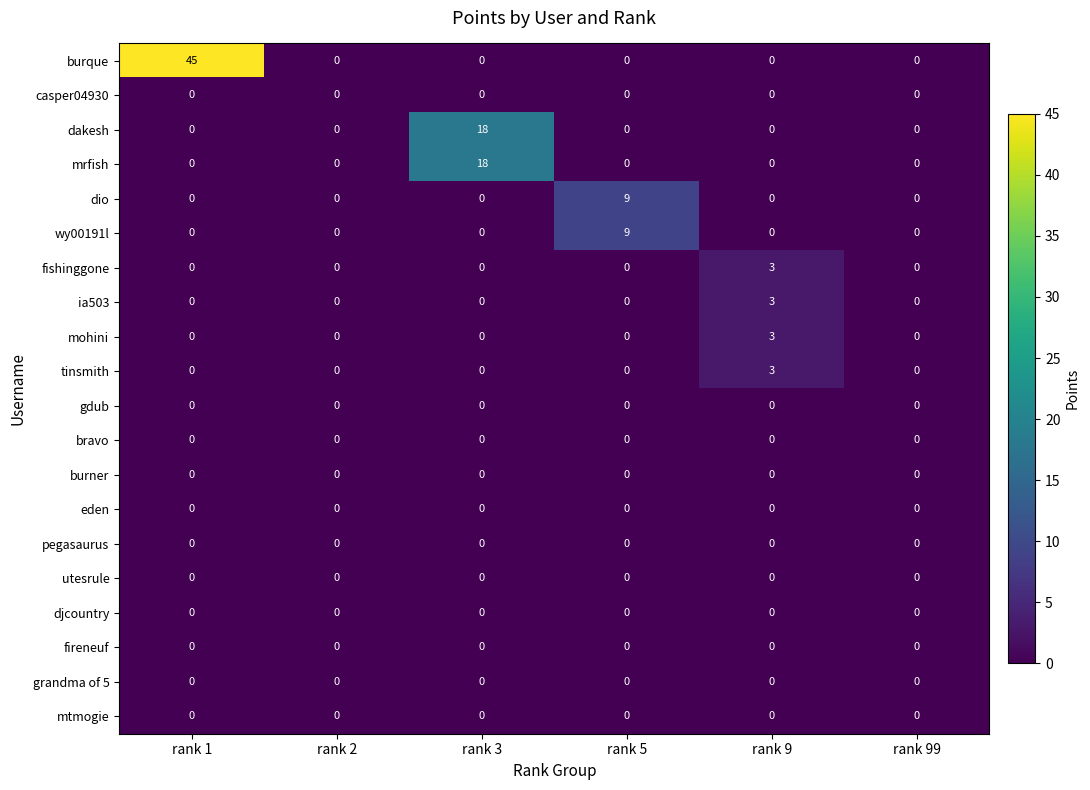

Count the number of categories in the chart.

6